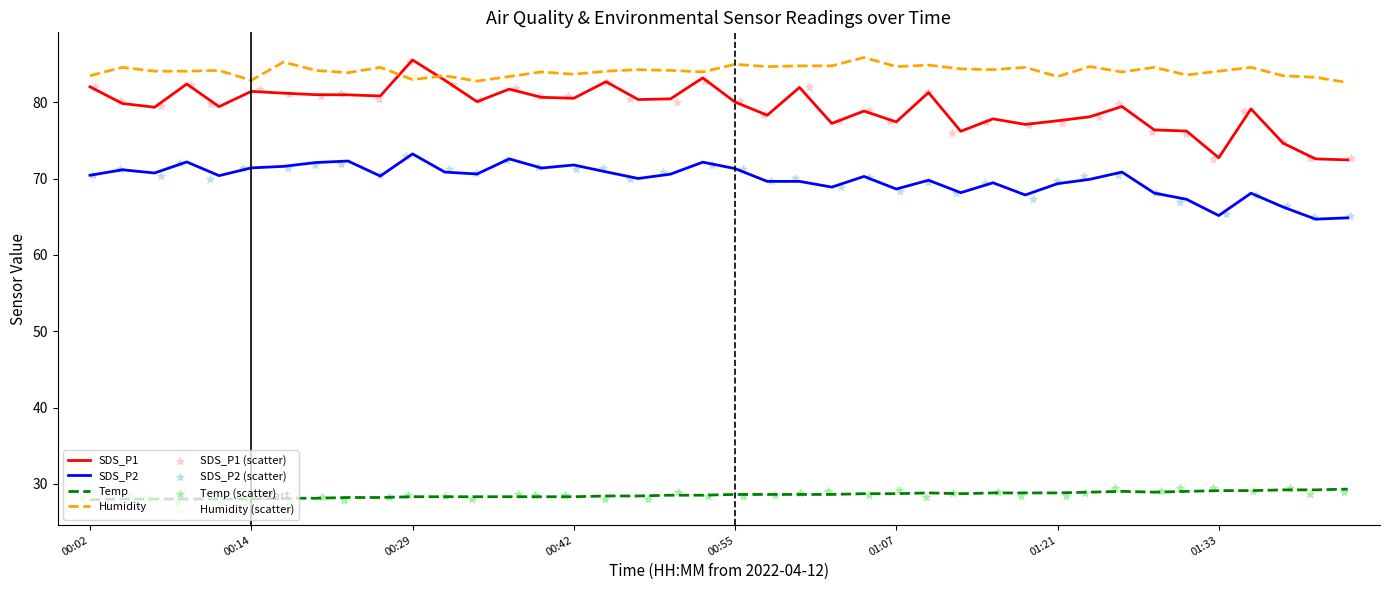

Is the value of Temp at 00:12 greater than the value of SDS_P1 at 00:45?

No